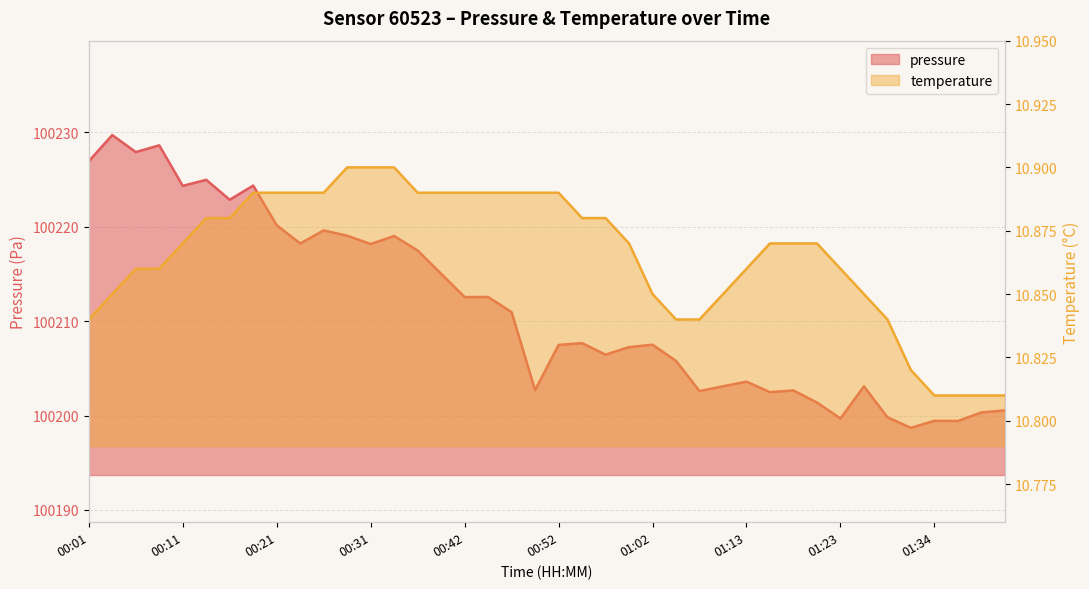

What is the difference between the maximum and second lowest values in the pressure series?

30.3